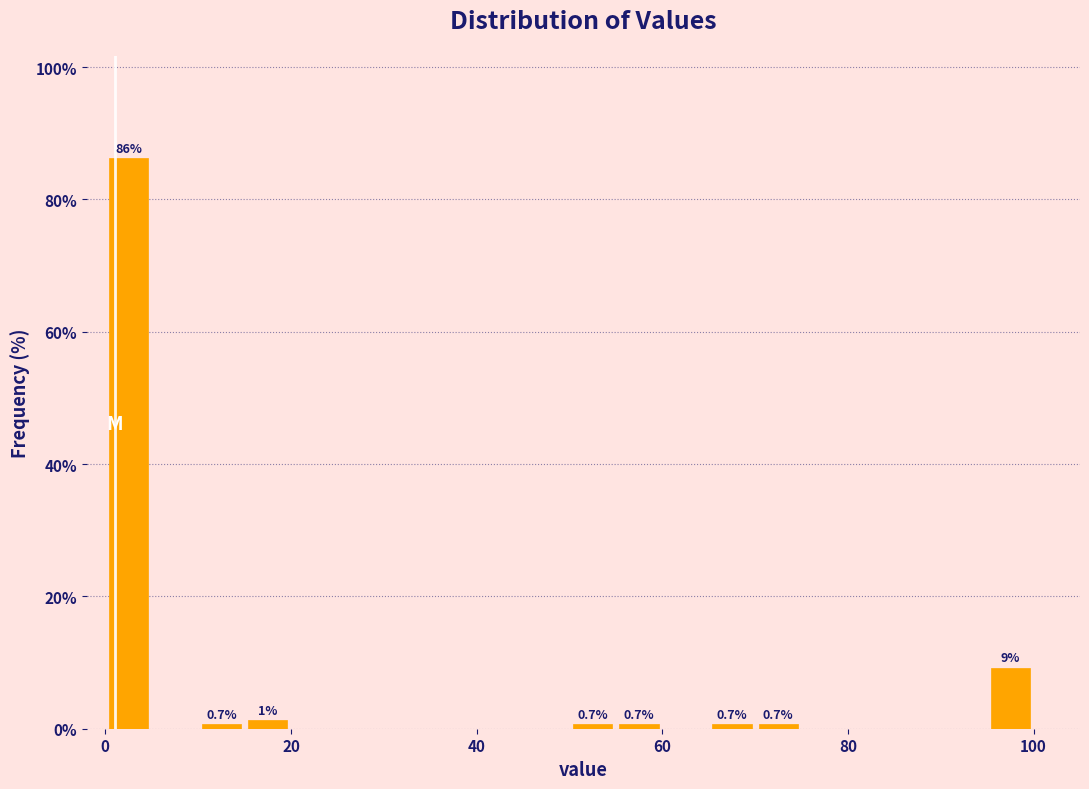

Around what value on the x-axis is the tallest bar? Give the approximate position of its centre, as read against the axis.

2